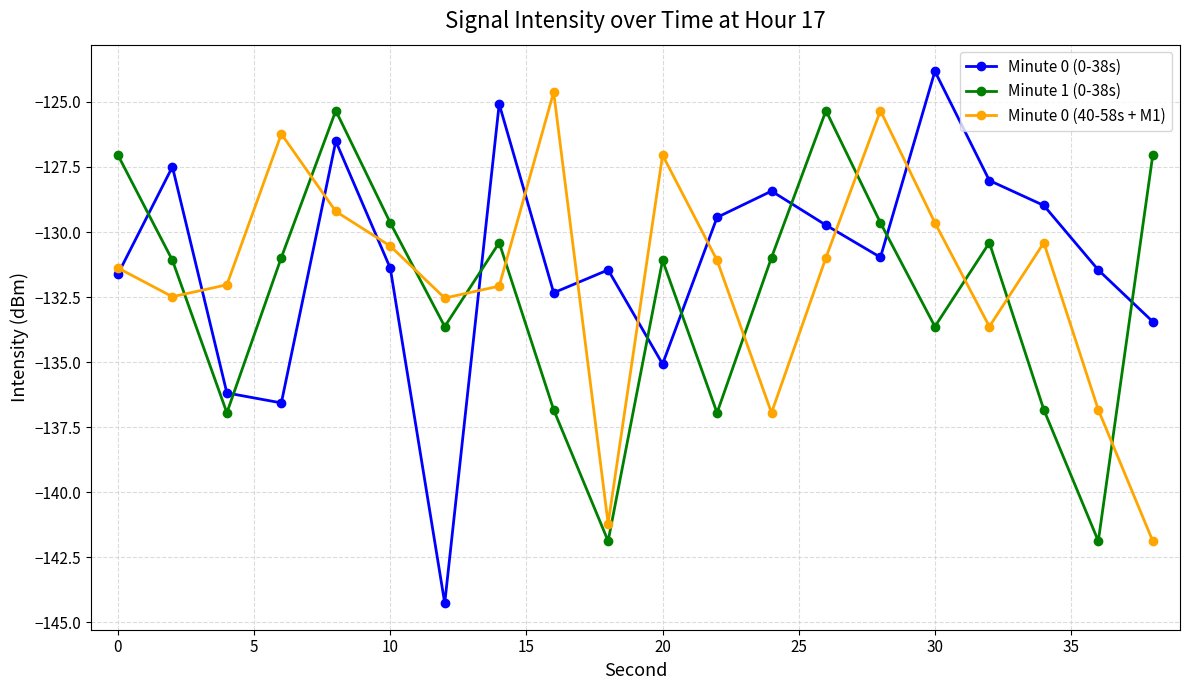

In Minute 0 (0-38s), how many points are lower than both neighbors (excluding endpoints)?

5